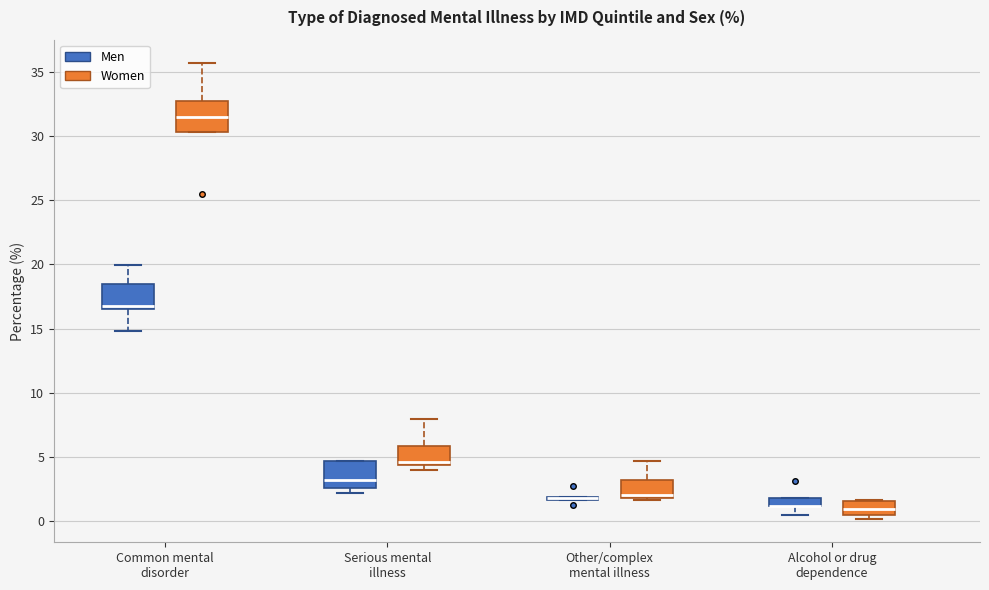

Where is the upper edge of the box for Common mental disorder (Women) on the y-axis? The values are not printed on the chart, so give them approximately, as read against the axis.

32.5